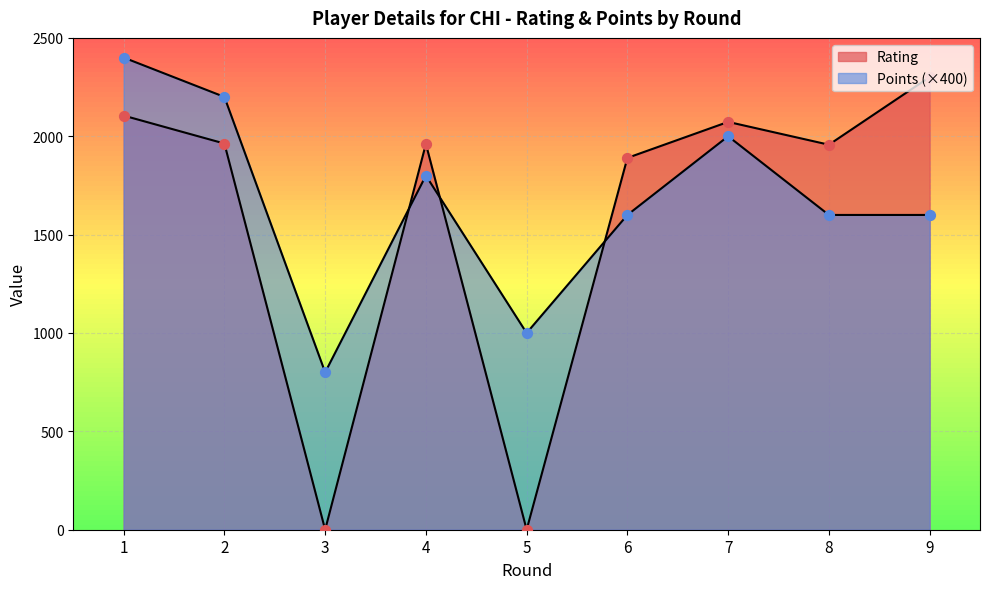

What is the total value across all series at 3?

800